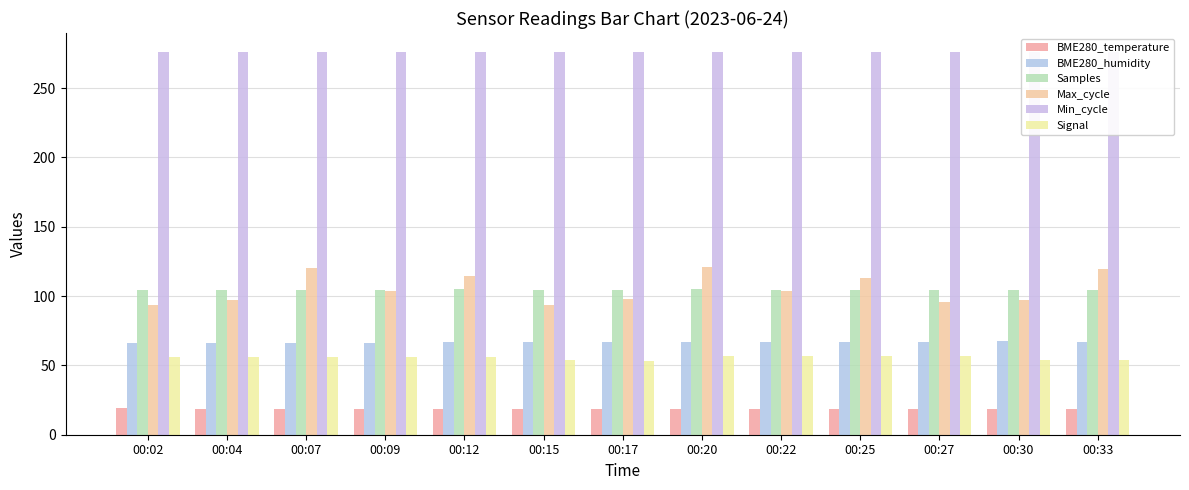

Between 00:22 and 00:30, which series saw the biggest shift?

Max_cycle